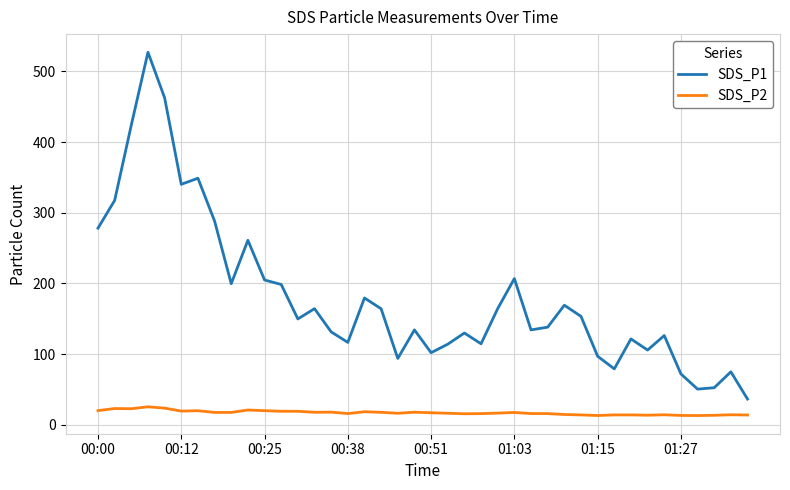

Which series has the largest total across all categories?

SDS_P1